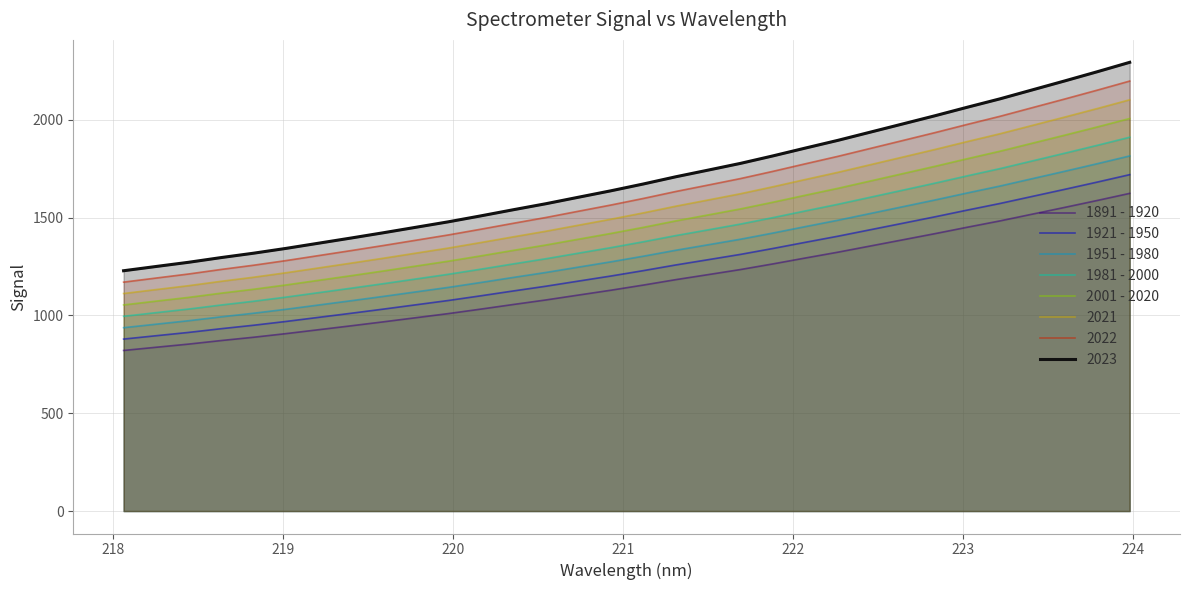

What is the average value of the 1921 - 1950 series?

1245.2